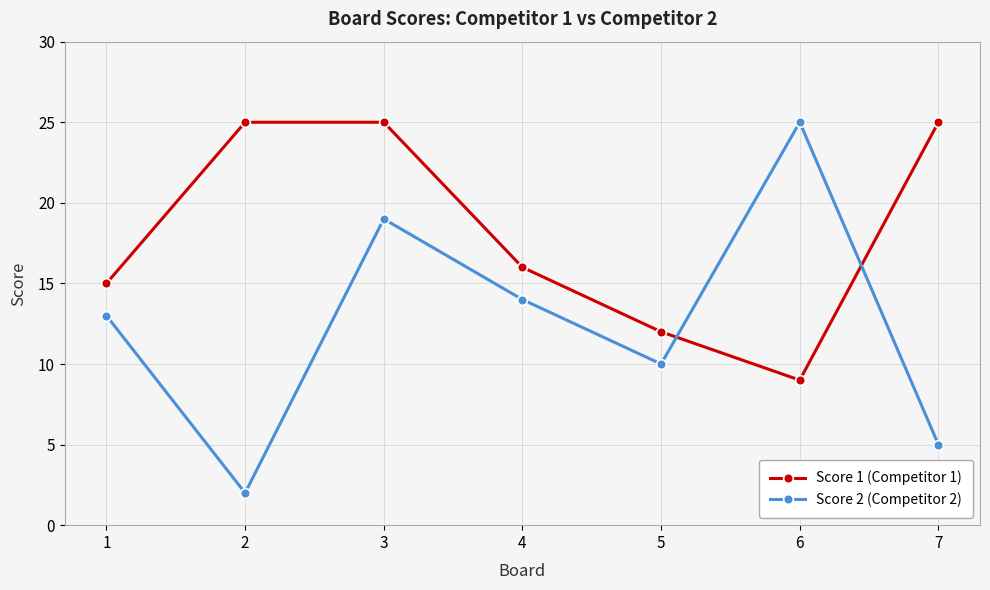

What is the maximum value for Score 1 (Competitor 1)?

25